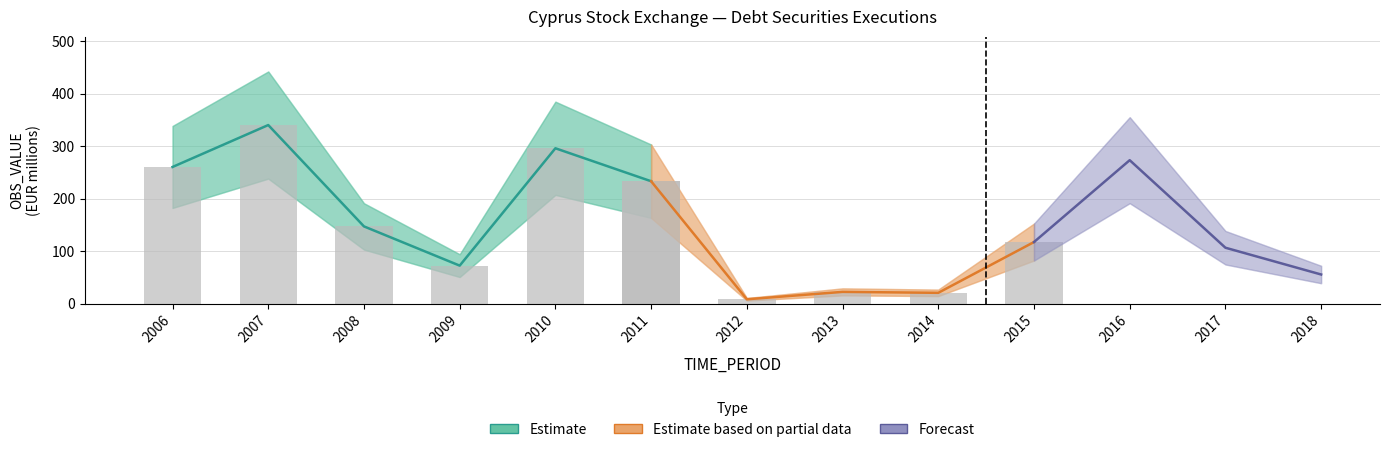

Is it true that the value at 2016 is 446.1?

False